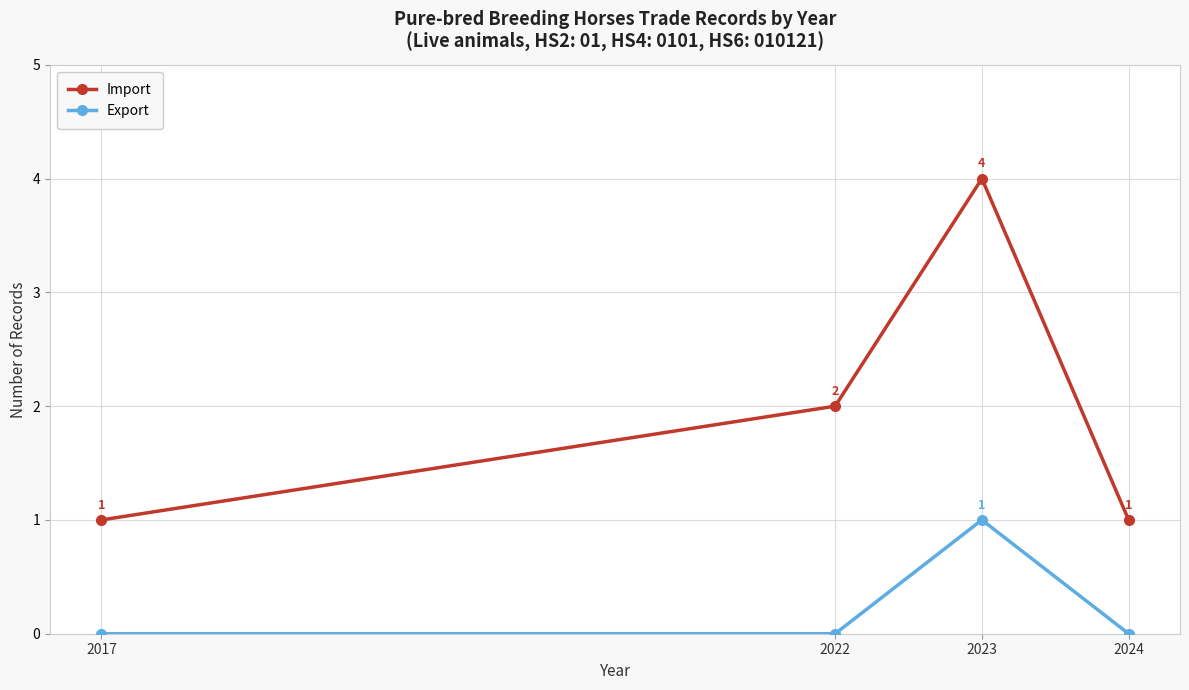

Which series has the largest range (max minus min)?

Import